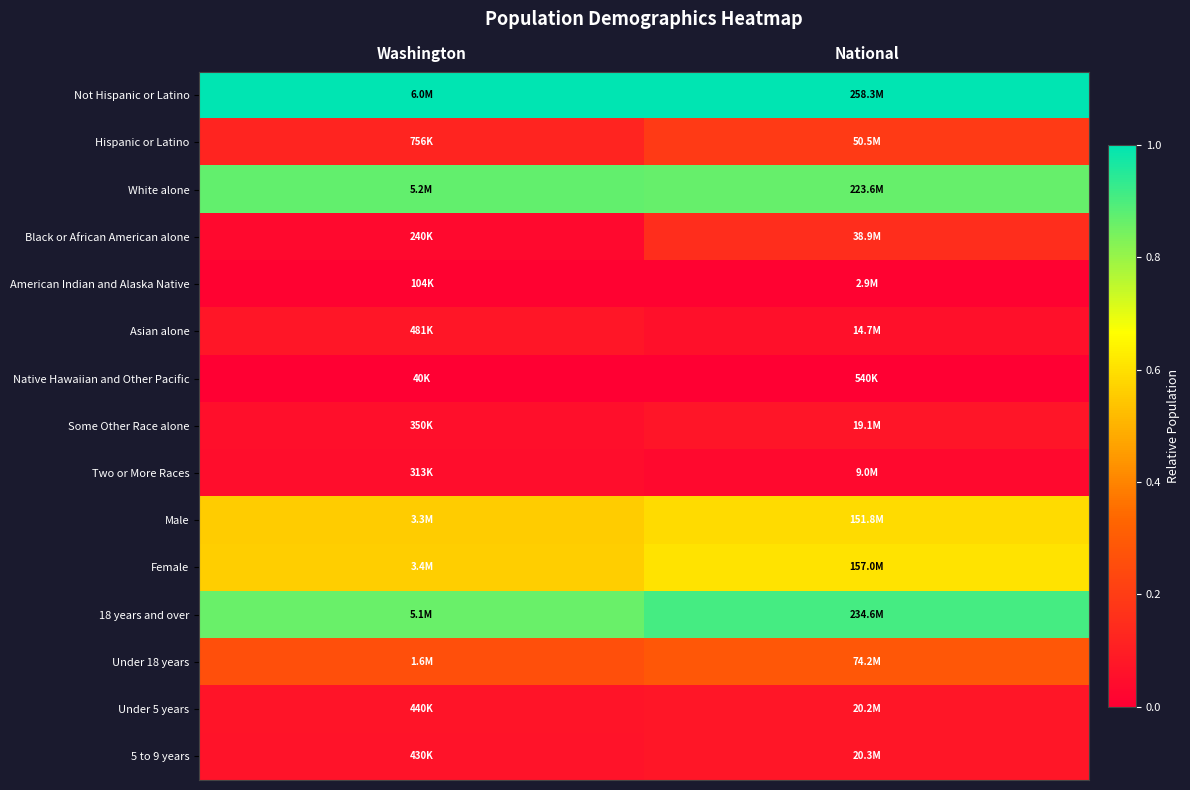

At how many categories does at least one series exceed 0?

2